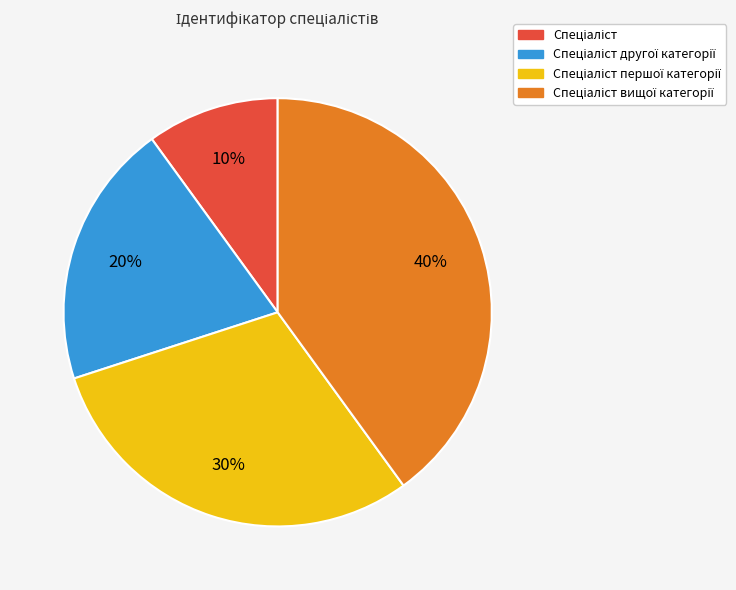

How many segments does this pie chart have?

4